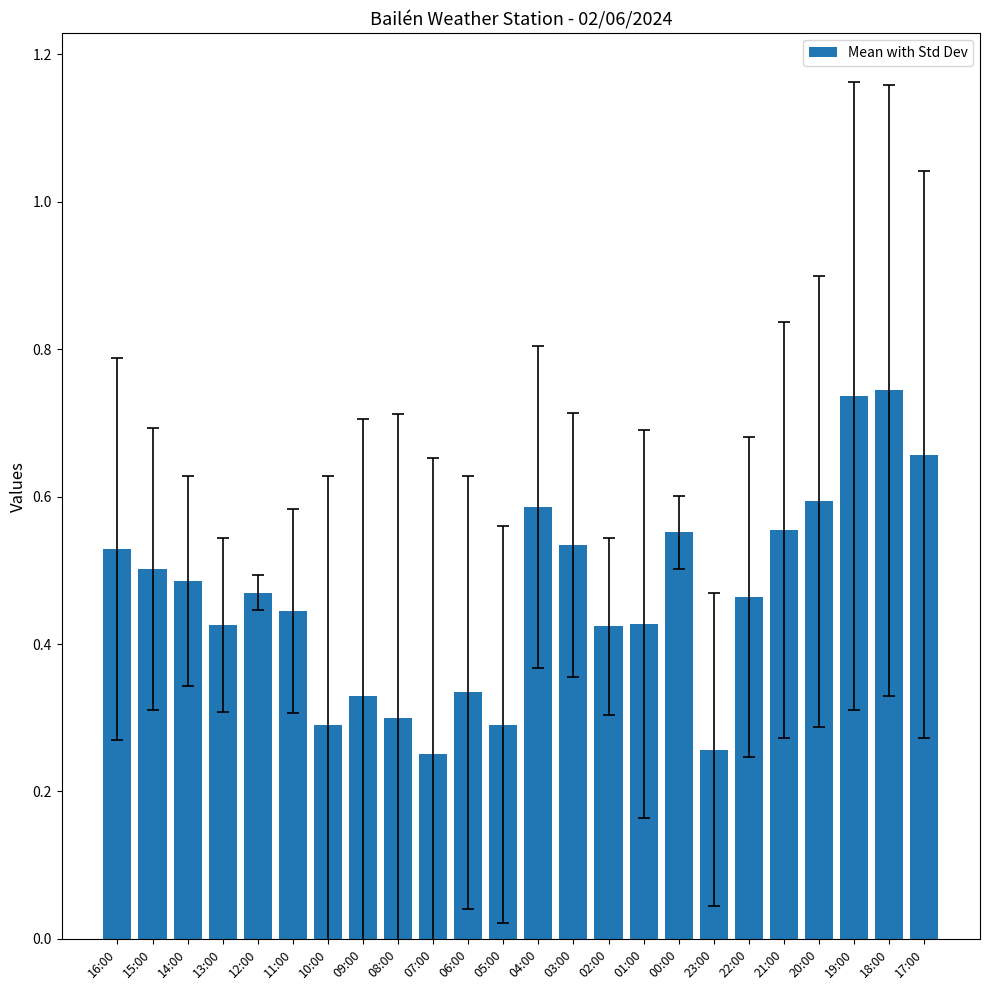

Count the values in the range 0 to 1.

24